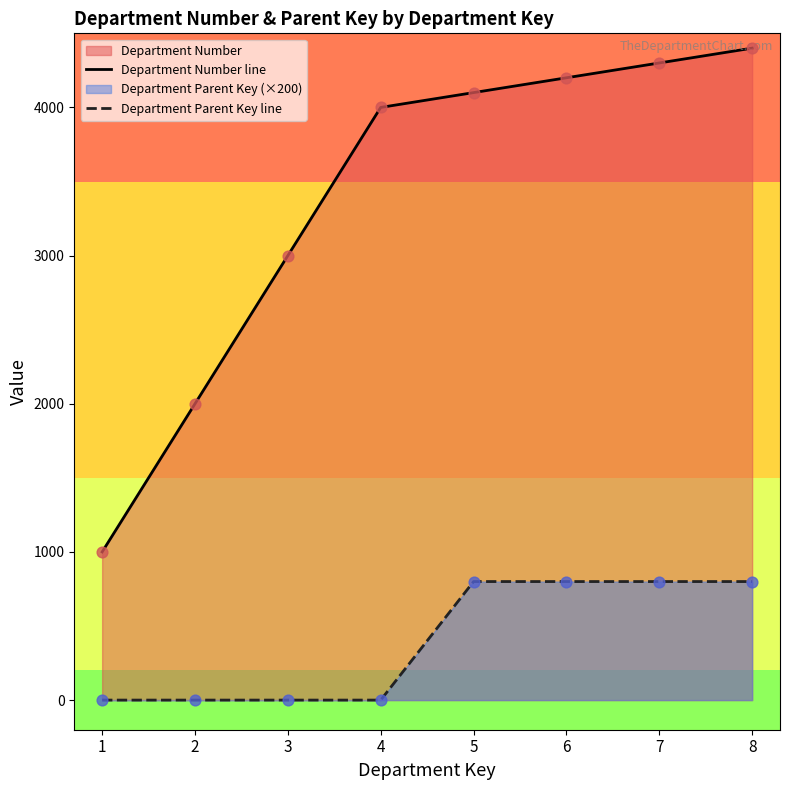

True or false: Department Number line and Department Parent Key line cross at least once.

False